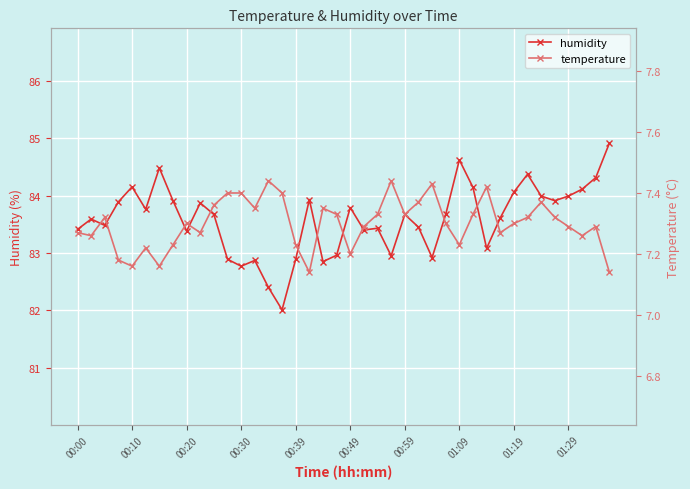

True or false: humidity has more than 2 interior local peaks.

True